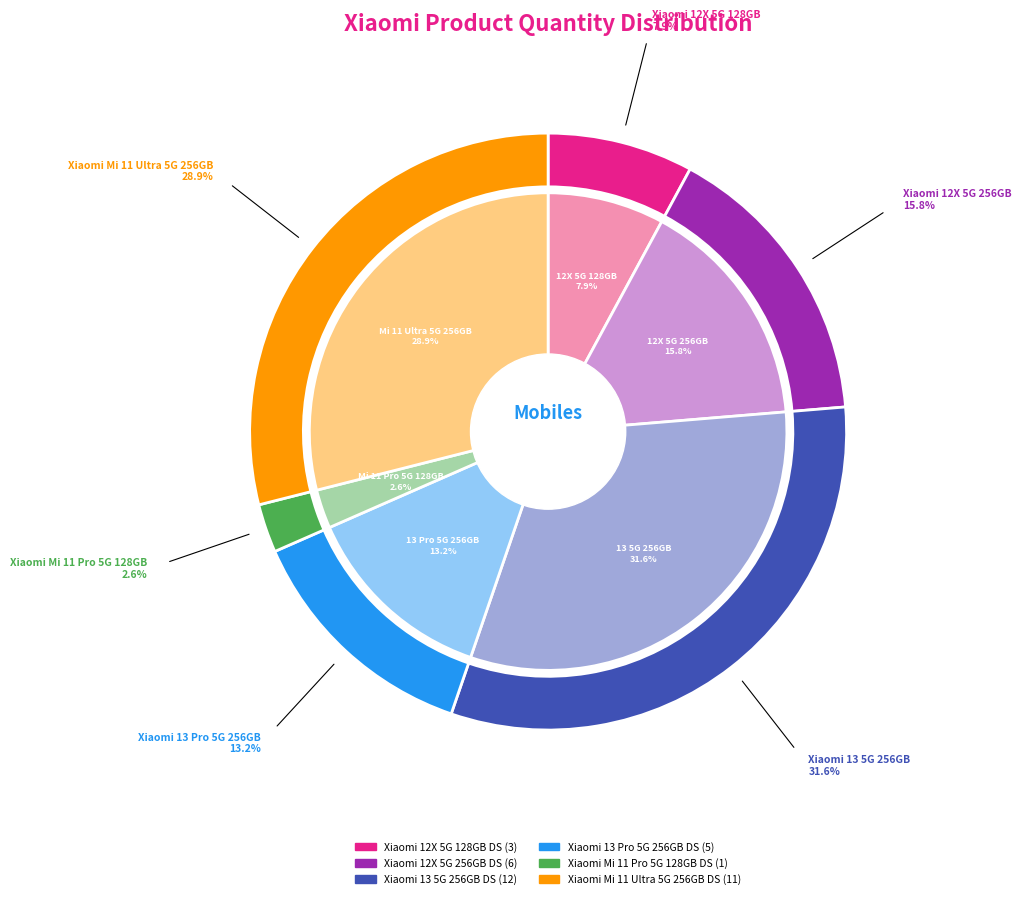

What percentage is the Xiaomi 12X 5G 256GB DS slice, to the nearest percent?

16%